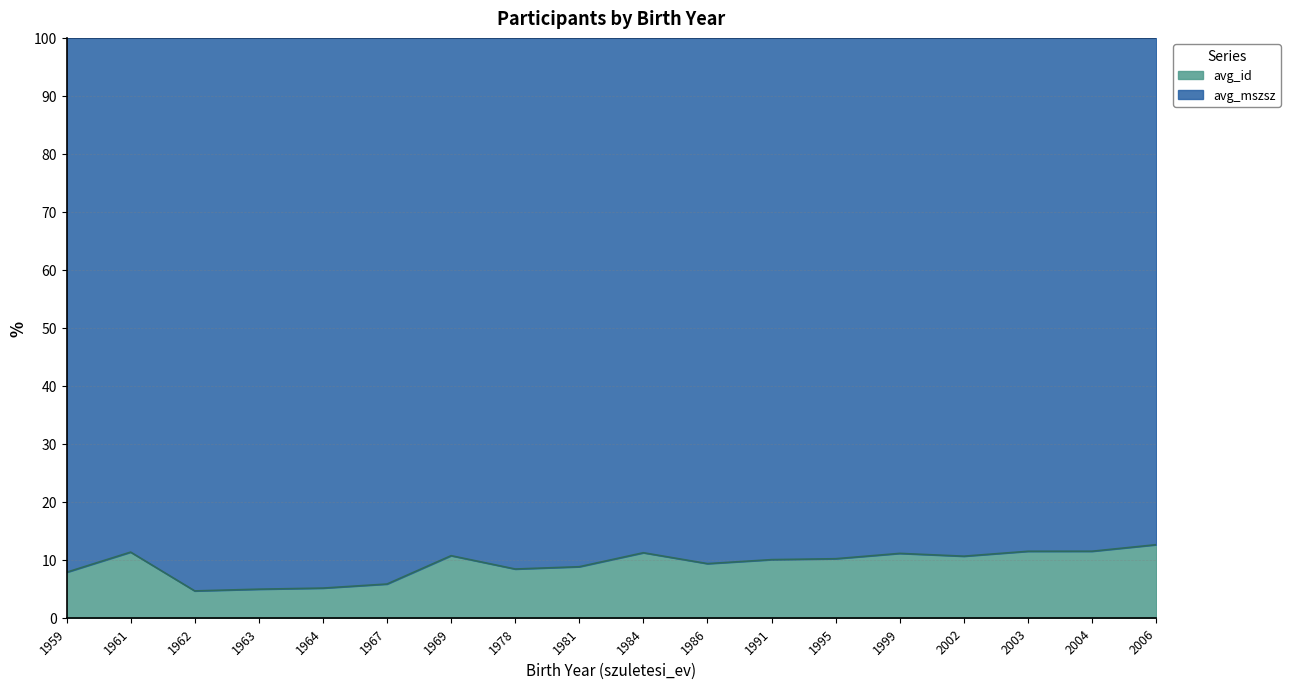

What is the change in value from 1969 to 2003?

+0.8